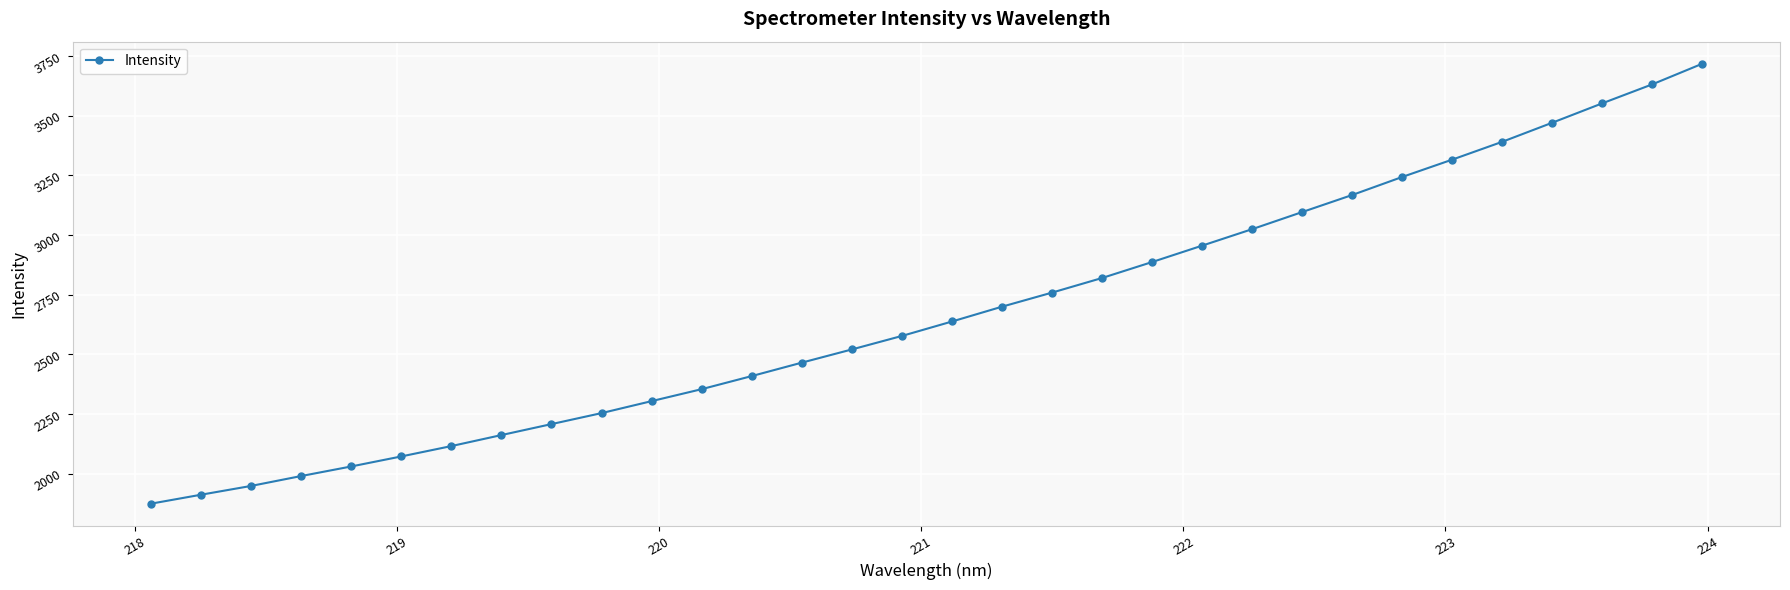

What is the minimum value shown in the chart?

1873.8